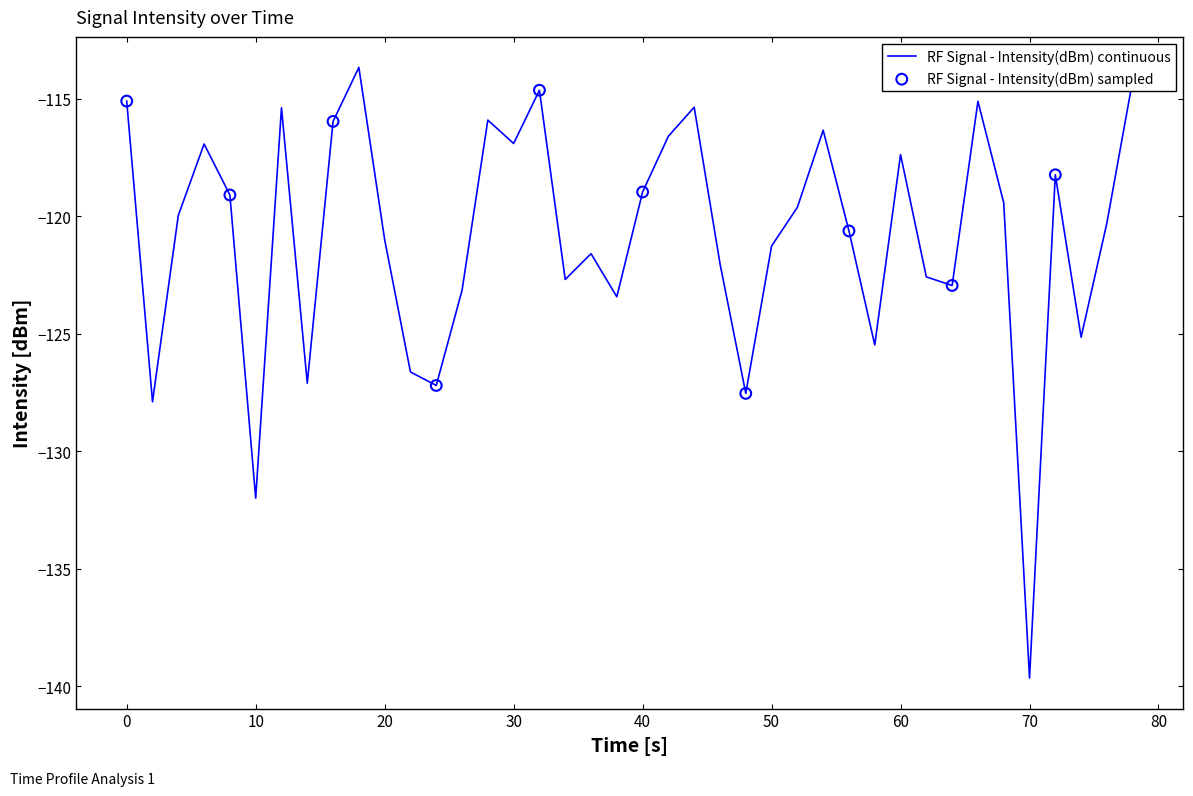

What is the smallest value displayed?

-139.7